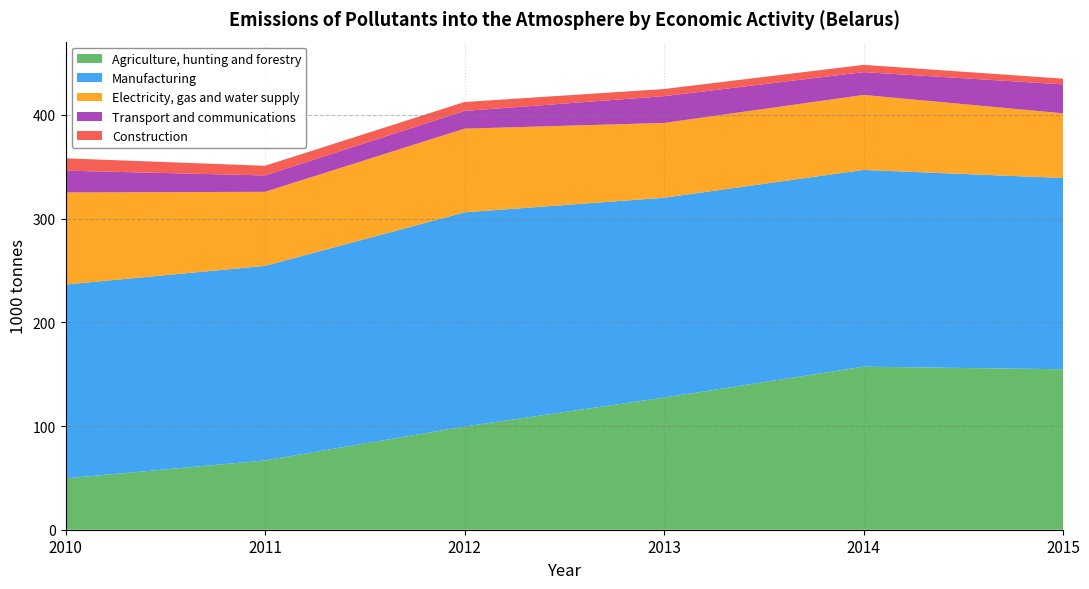

Reading right to left, extract all data points from this chart.

Agriculture, hunting and forestry: 2015=154.7	2014=157.2	2013=127.4	2012=99.5	2011=66.8	2010=49.5
Manufacturing: 2015=184.4	2014=189.7	2013=192.7	2012=206.5	2011=187.6	2010=186.9
Electricity, gas and water supply: 2015=62.4	2014=72.3	2013=72.1	2012=80.7	2011=71.4	2010=88.8
Transport and communications: 2015=27.9	2014=22.0	2013=25.8	2012=17.1	2011=15.8	2010=21.0
Construction: 2015=5.5	2014=7.0	2013=6.9	2012=8.6	2011=9.3	2010=11.9